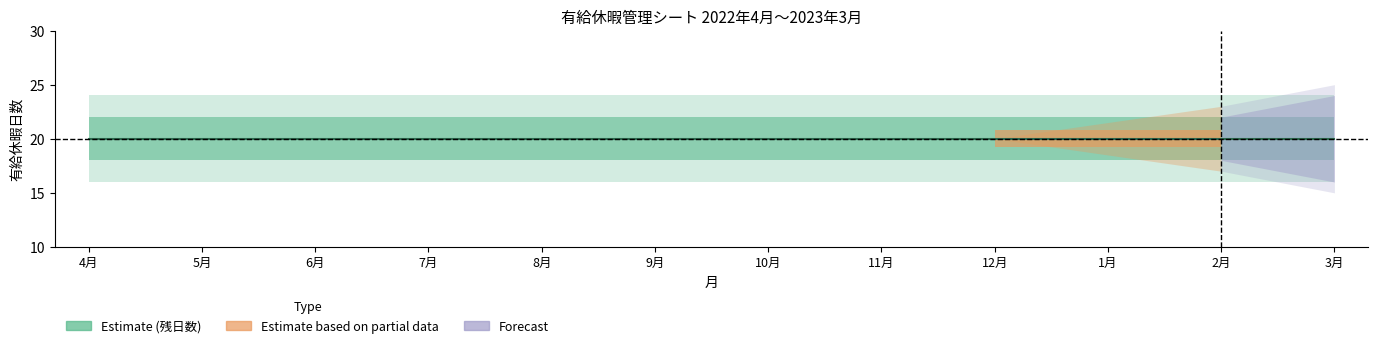

The value of 繰越分 at 3月 is 4. True or false?

False